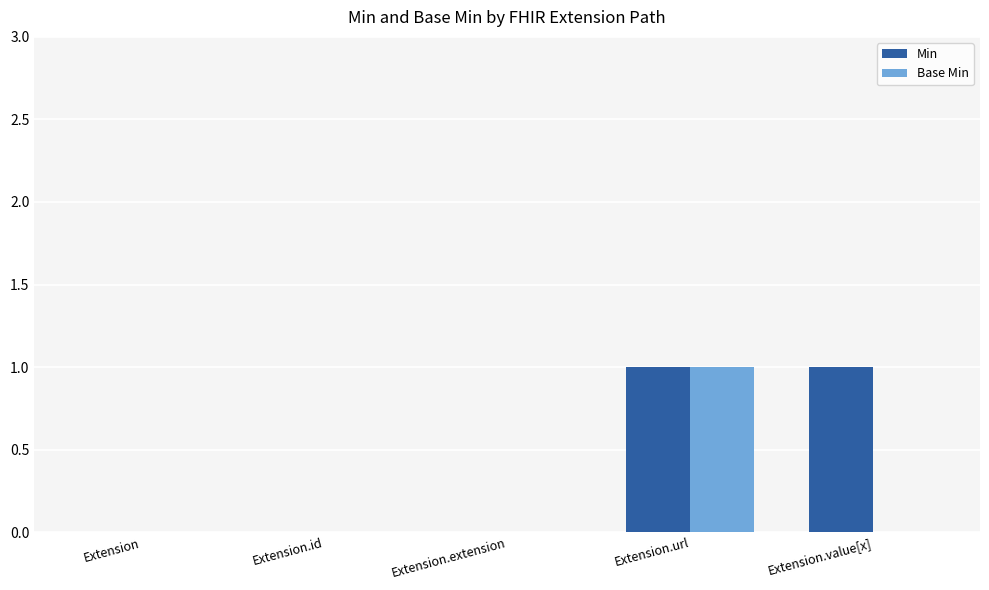

Is the value of Base Min at Extension.url greater than the value of Min at Extension.id?

Yes